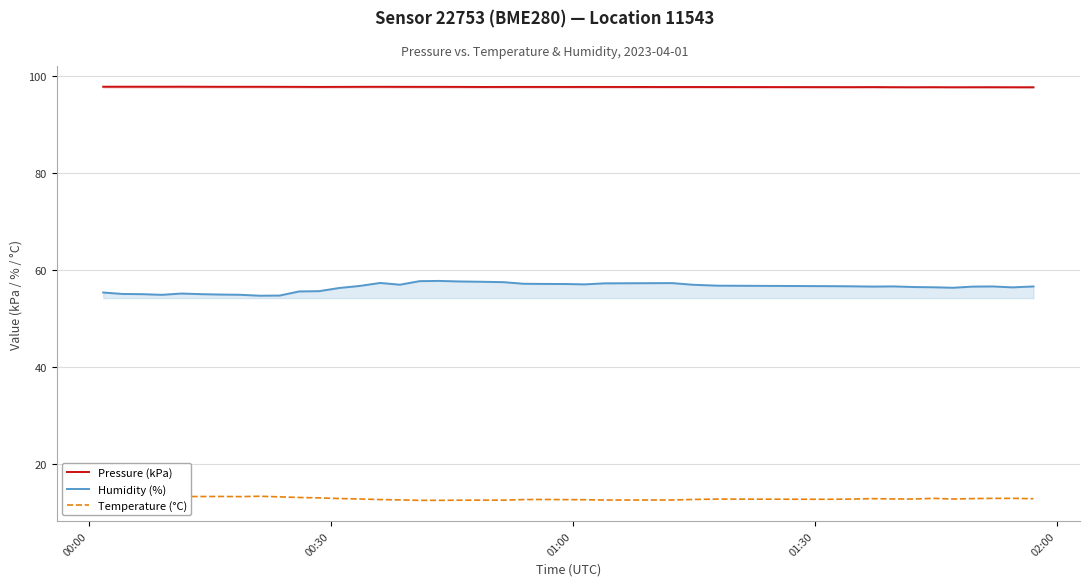

List the series in order of their peak value, highest first.

Pressure (kPa), Humidity (%), Temperature (°C)